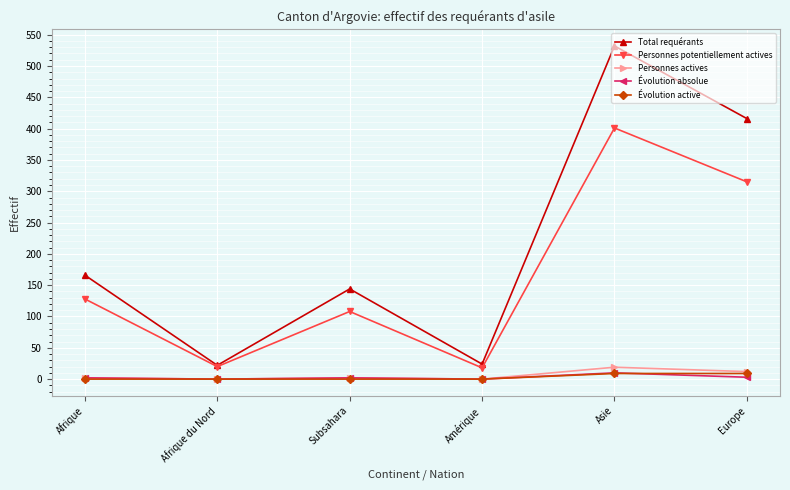

What are all the series names shown in the legend?

Total requérants, Personnes potentiellement actives, Personnes actives, Évolution absolue, Évolution active